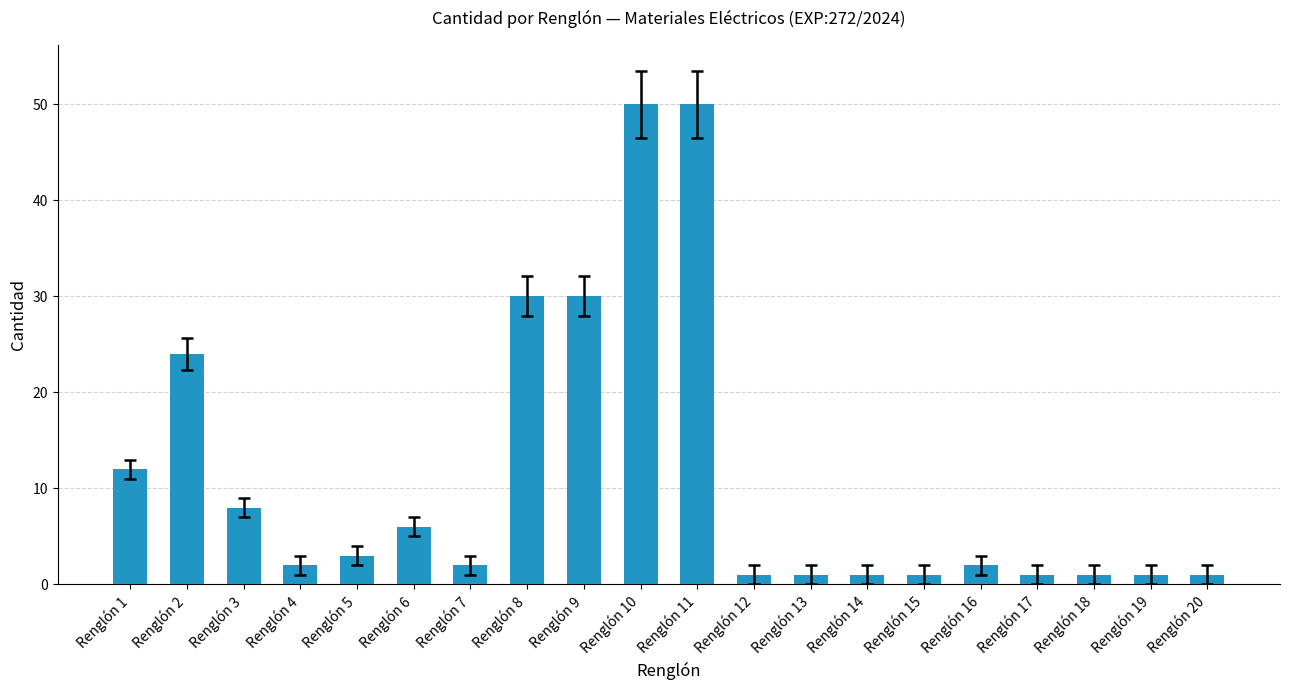

What is the value of the 20th bar from the left?

1